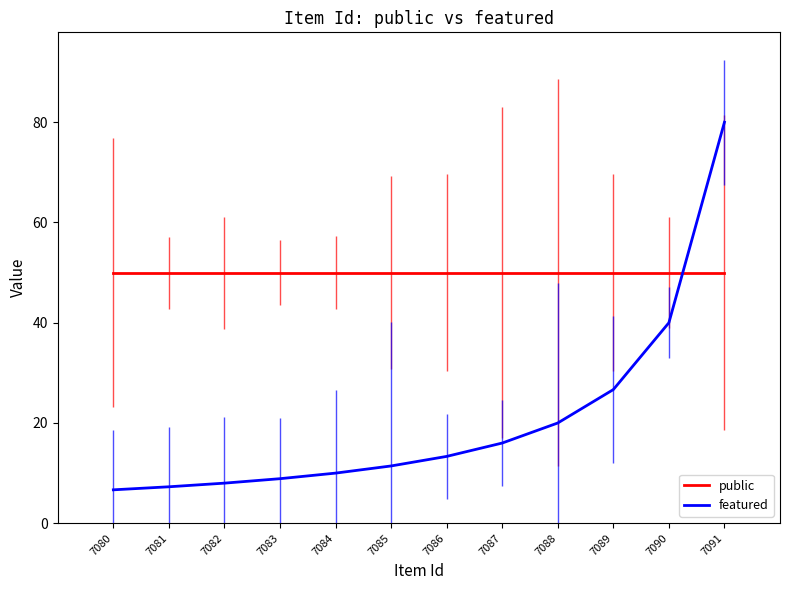

How many lines are shown in the chart?

2